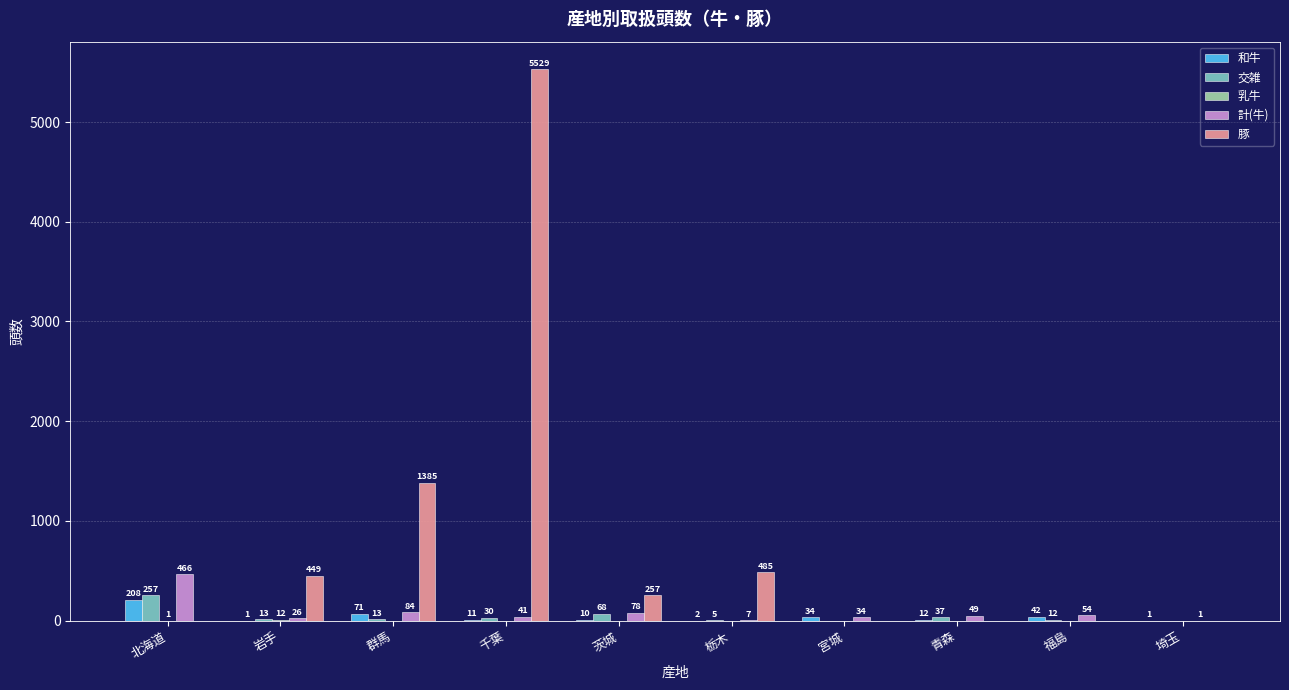

Which series has the largest range (max minus min)?

豚